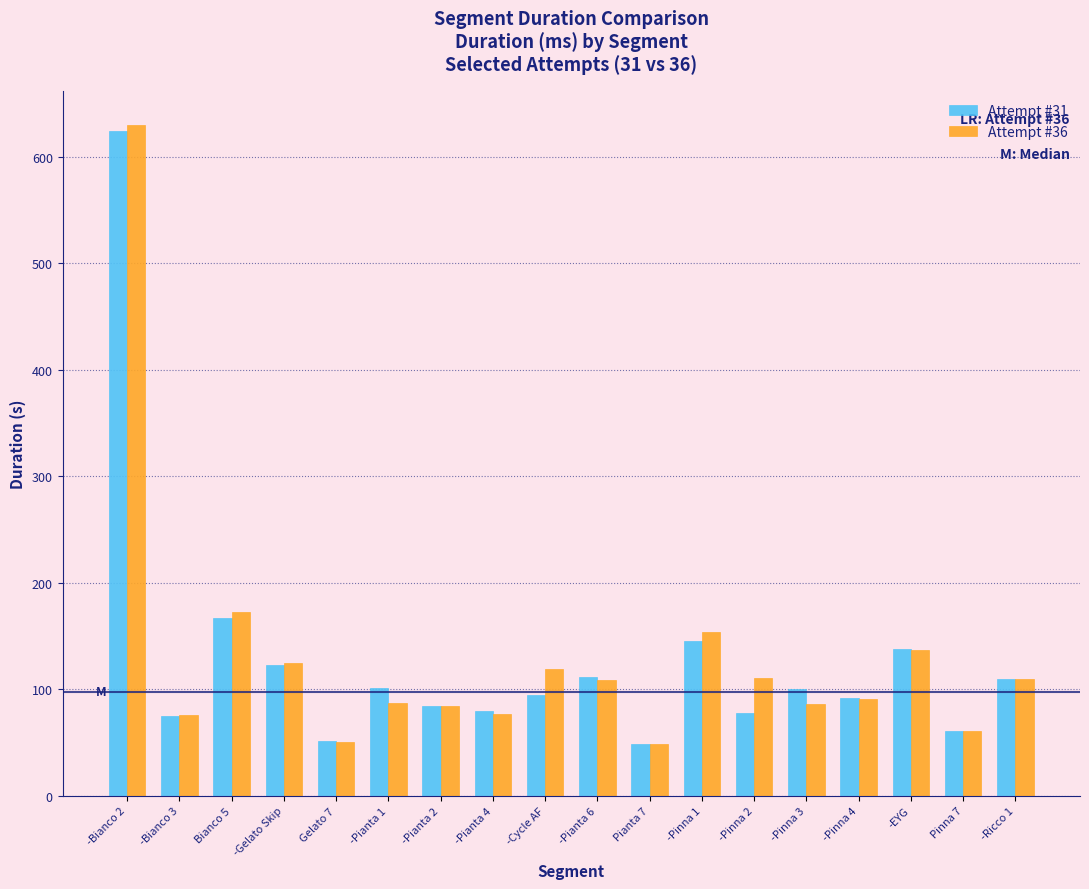

What is the spread (max minus min) of values at -Pinna 1?

8.7